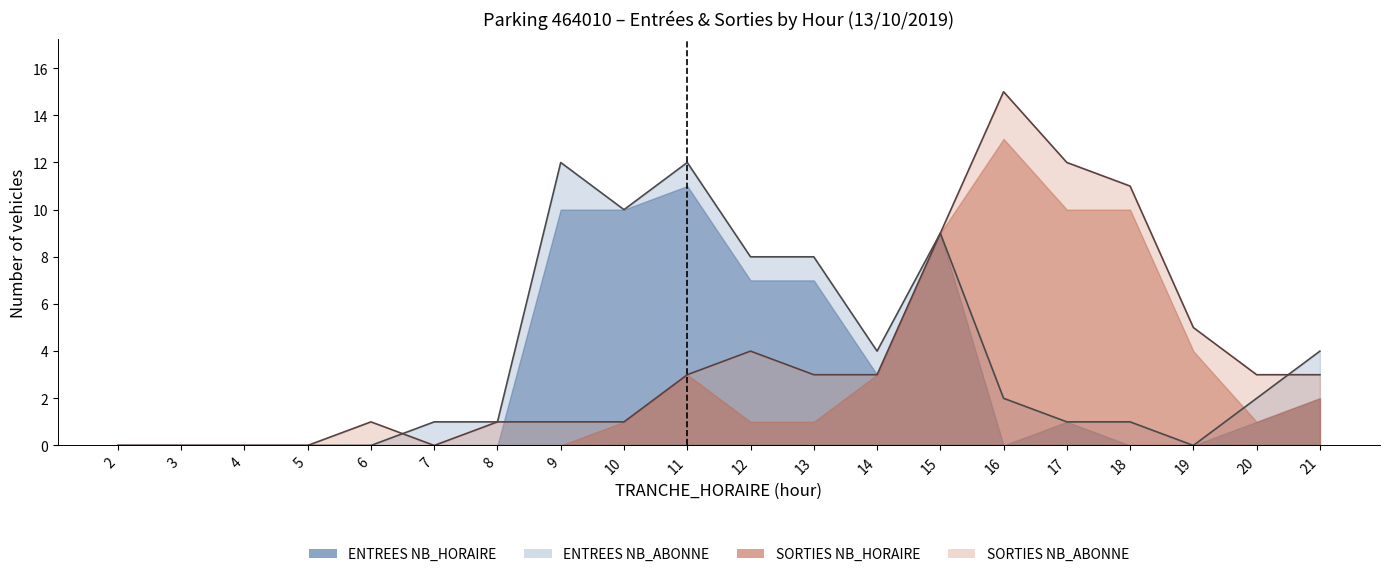

Where is the first local maximum for ENTREES_NB_HORAIRE?

11